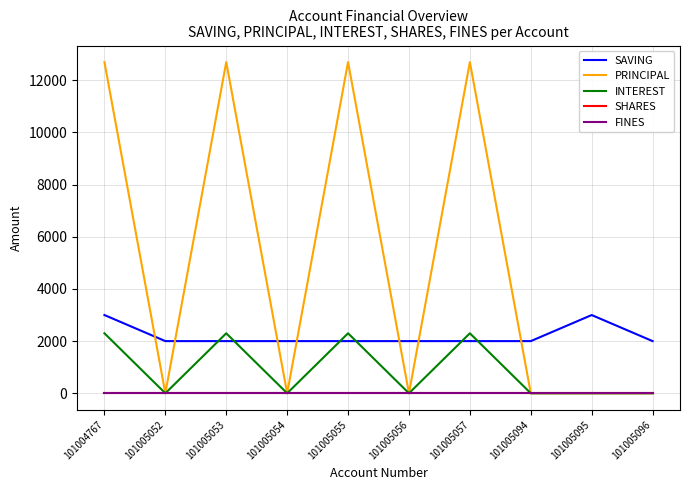

Reading left to right, transcribe all the data shown in this chart.

SAVING: 3000	2000	2000	2000	2000	2000	2000	2000	3000	2000
PRINCIPAL: 12700	0	12700	0	12700	0	12700	0	0	0
INTEREST: 2300	0	2300	0	2300	0	2300	0	0	0
SHARES: 0	0	0	0	0	0	0	0	0	0
FINES: 0	0	0	0	0	0	0	0	0	0